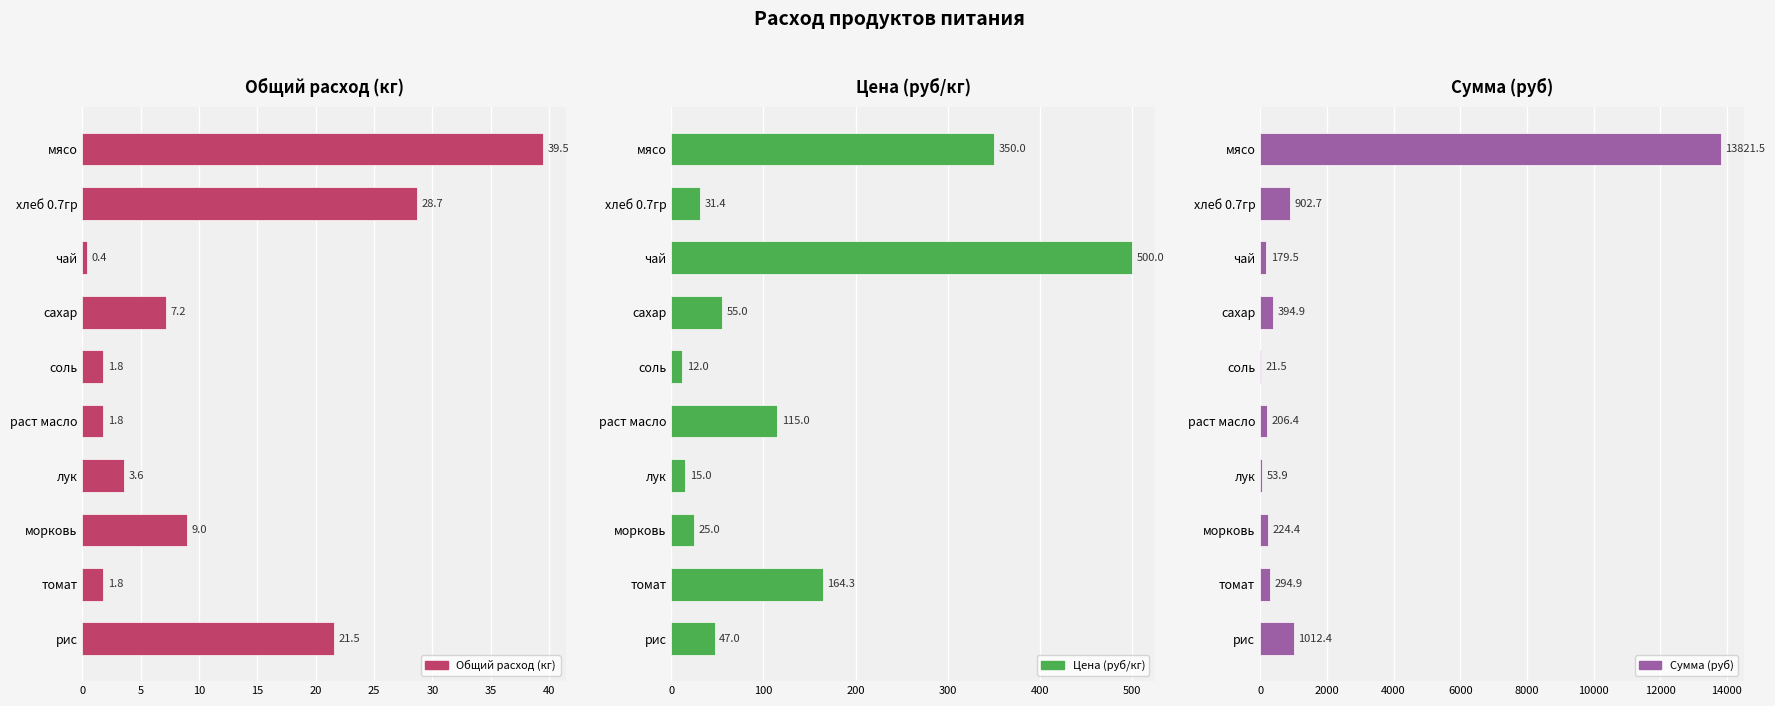

Is it true that Цена (руб/кг) equals 56.3 at хлеб 0.7гр?

False